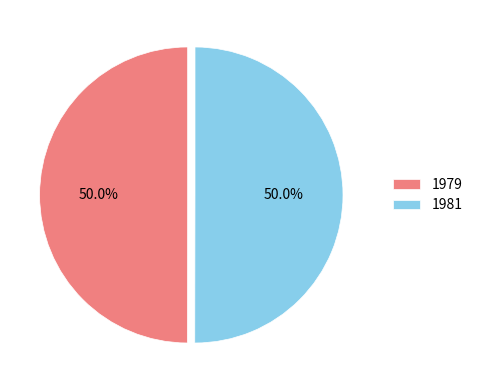

True or false: 1979 accounts for 50% of the total.

True